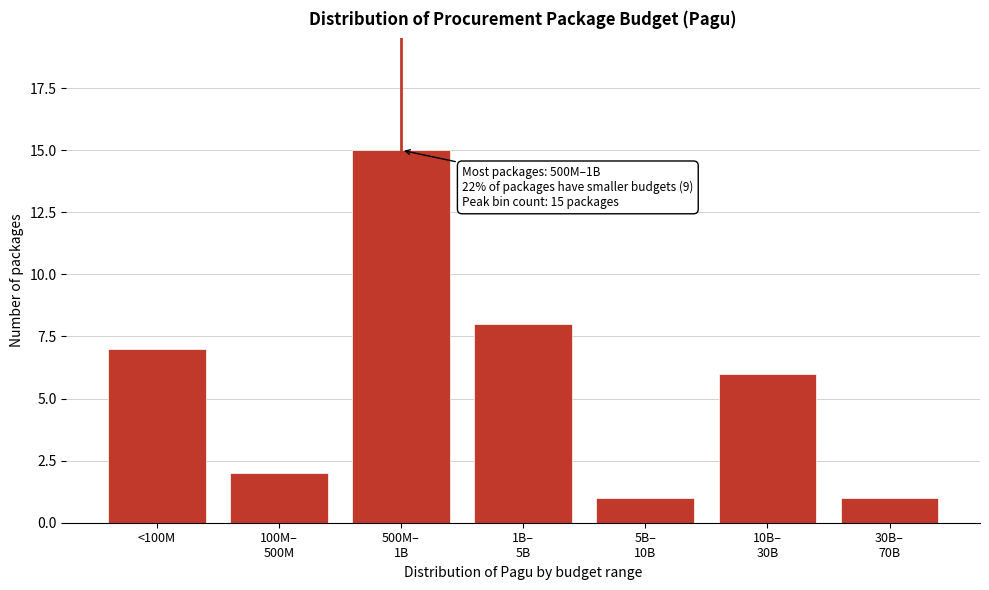

Reading left to right, list all the values displayed in this chart.

7	2	15	8	1	6	1